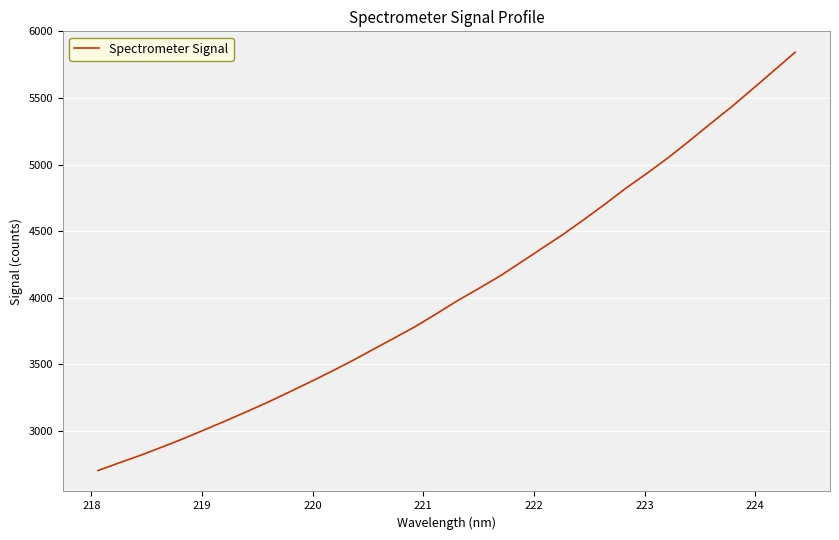

What is the difference between the maximum and minimum values?

3141.8